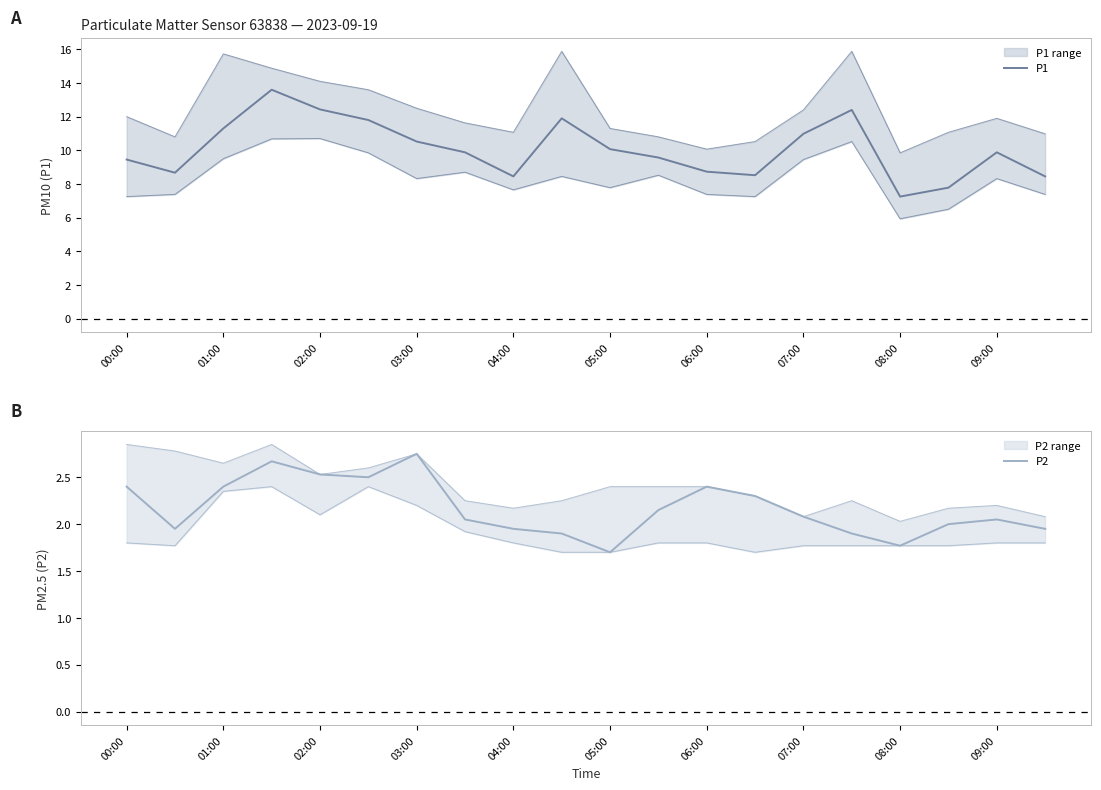

Between 14 and 19, which series saw the biggest shift?

P1